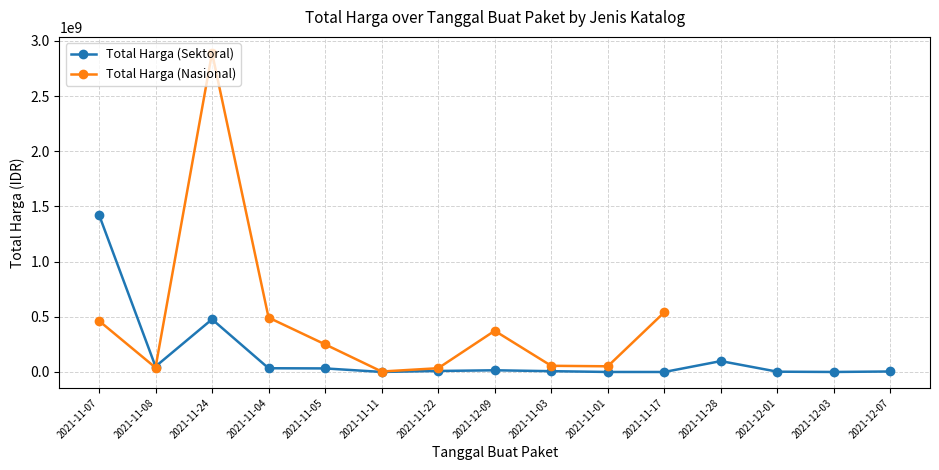

At which category does Total Harga (Nasional) reach its first local peak?

2021-11-24